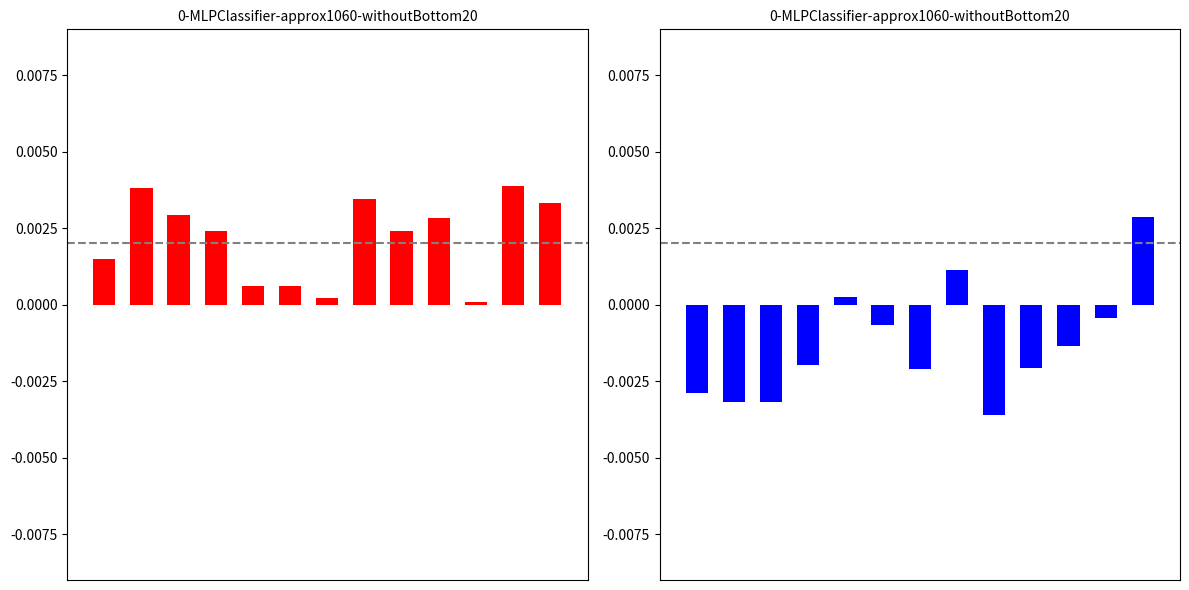

Where does the data first go above 0?

4